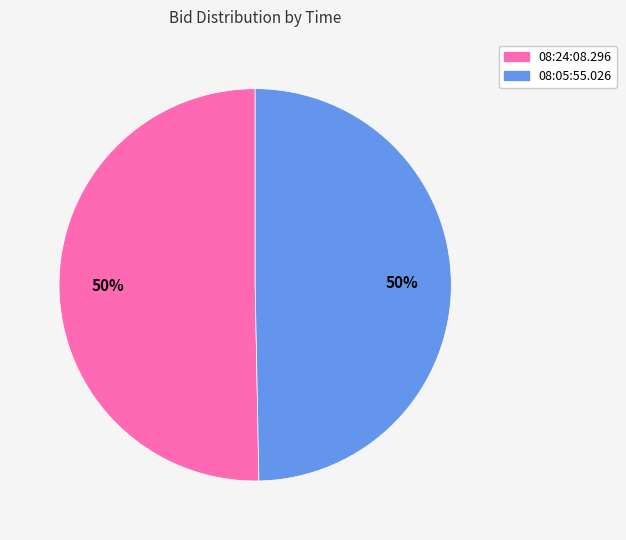

How many segments does this pie chart have?

2